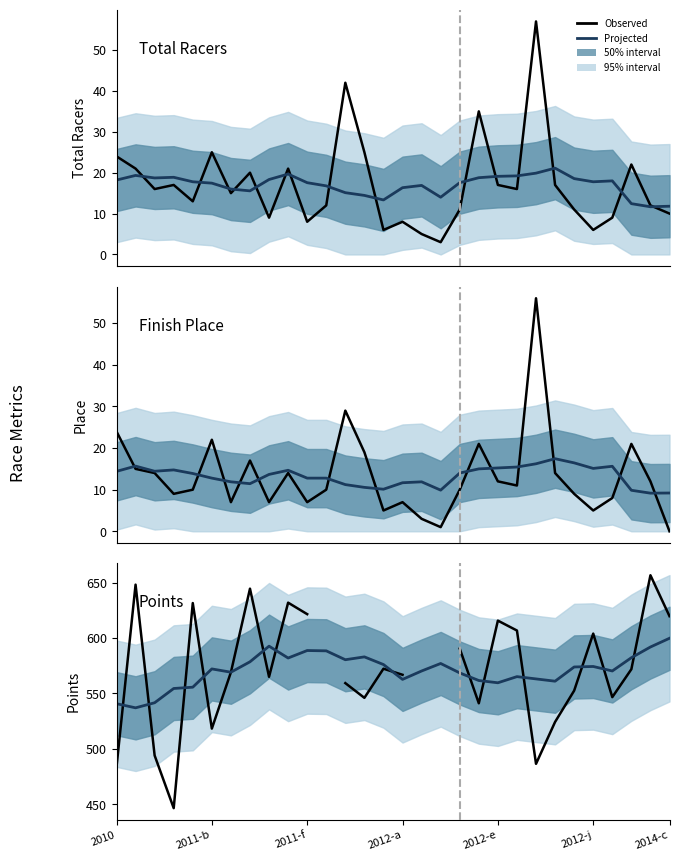

What is the maximum value for Projected?

599.8